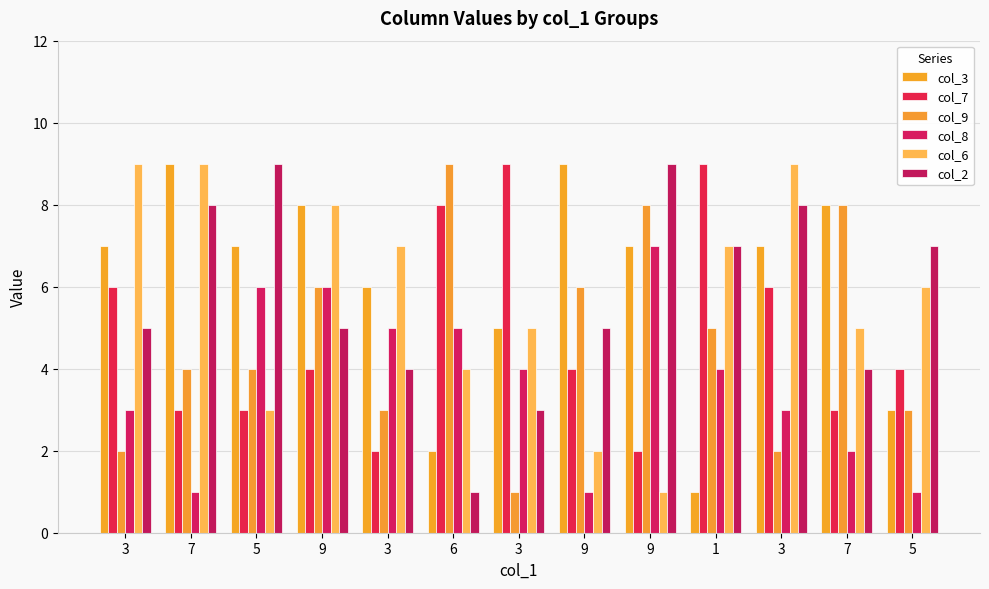

The value of col_7 at 3 is 9. True or false?

True